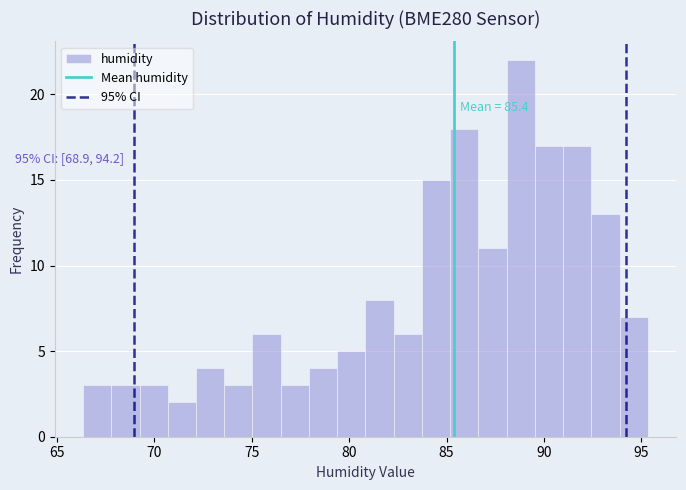

Read against the x-axis, roughly where is the centre of the tallest bar?

89.0